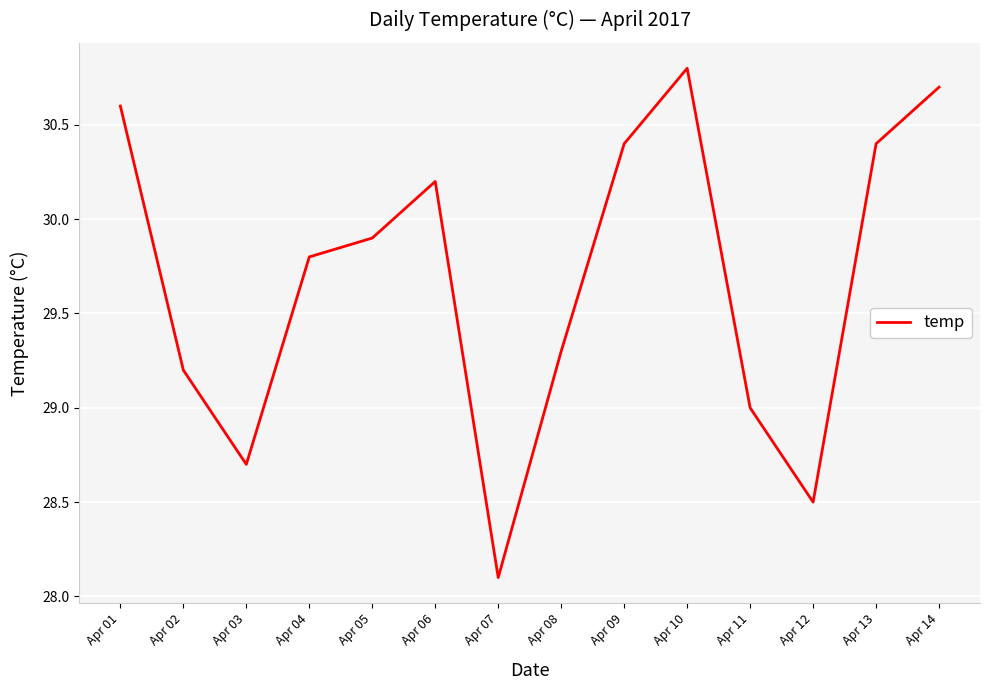

How many lines are shown in the chart?

1